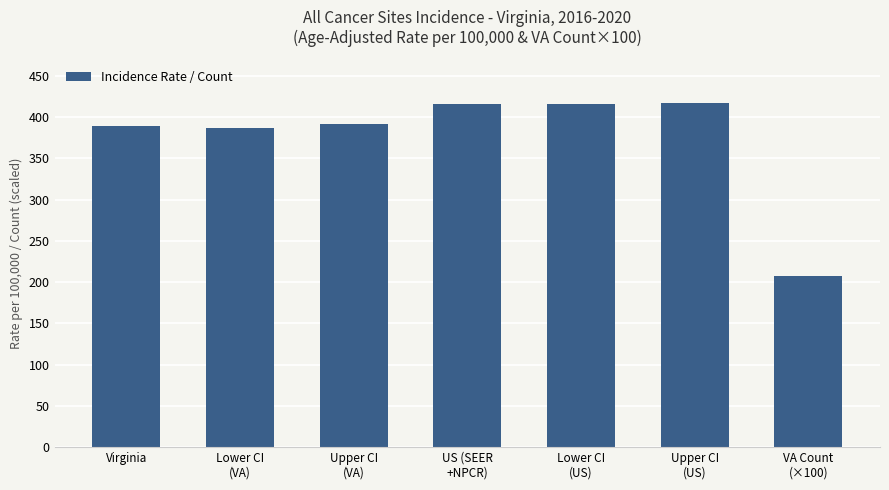

What is the minimum value shown in the chart?

207.4